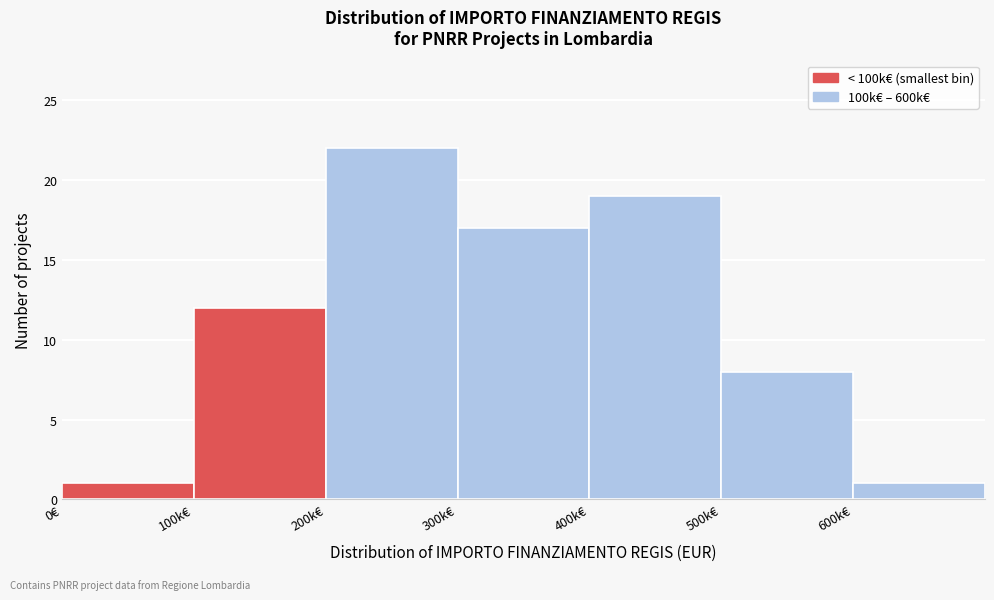

Reading left to right, what are all the values shown in this chart?

1	12	22	17	19	8	1